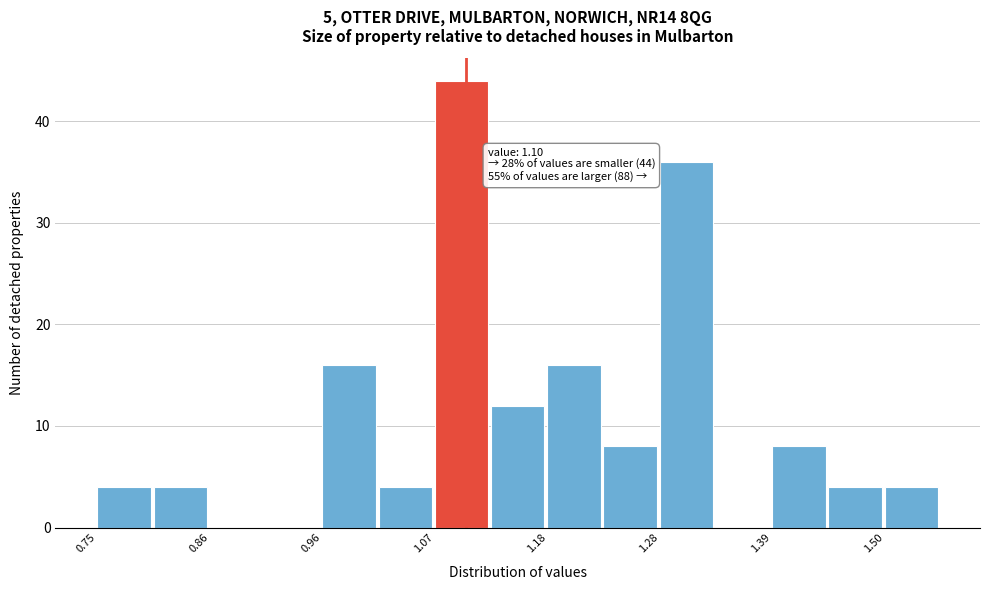

Read against the x-axis, roughly where is the centre of the tallest bar?

1.10